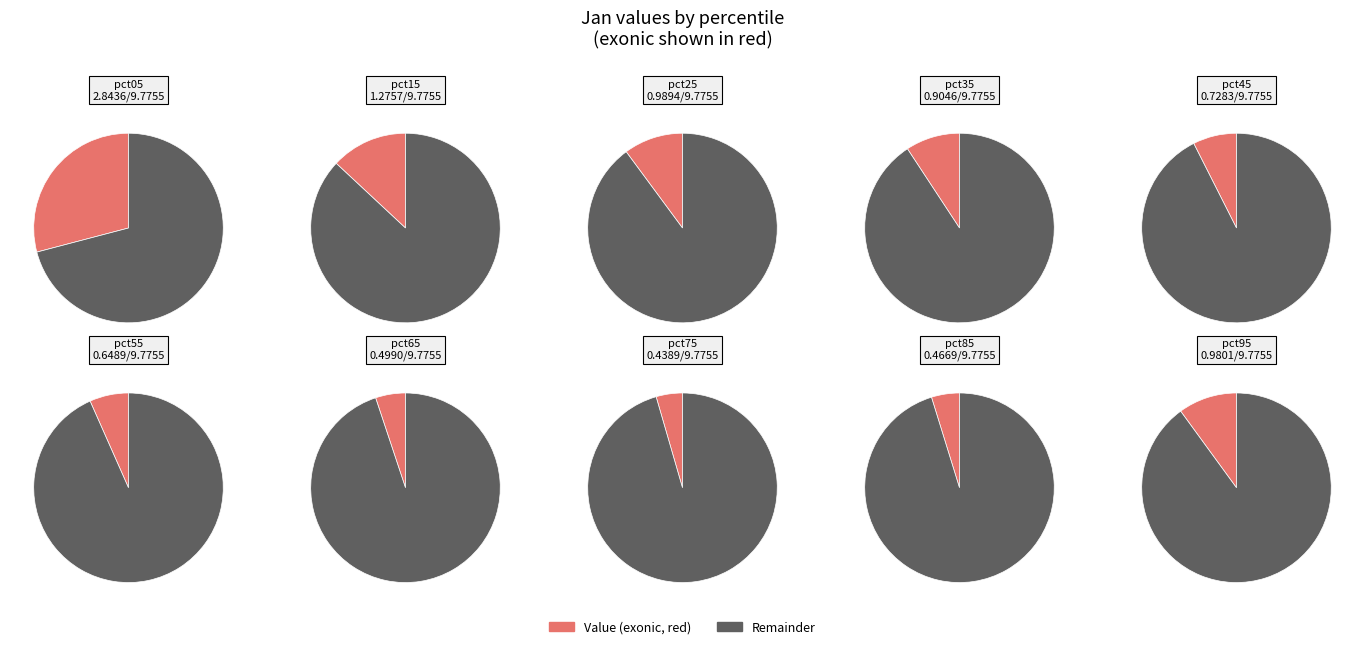

Is it true that pct05 is 29% of the pie?

True